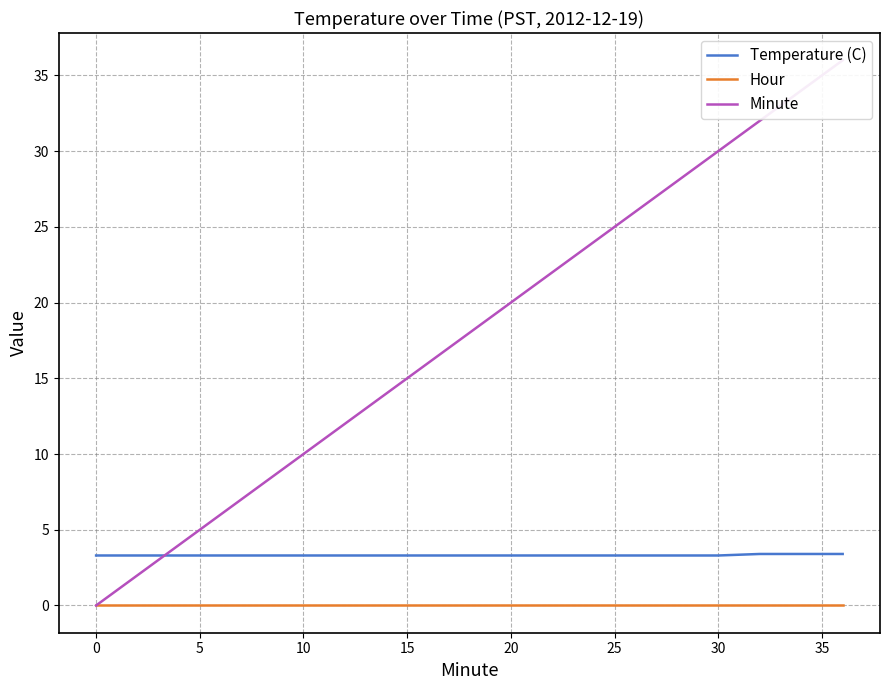

What is the value of the Temperature (C) point at the 5th from the left?

3.3